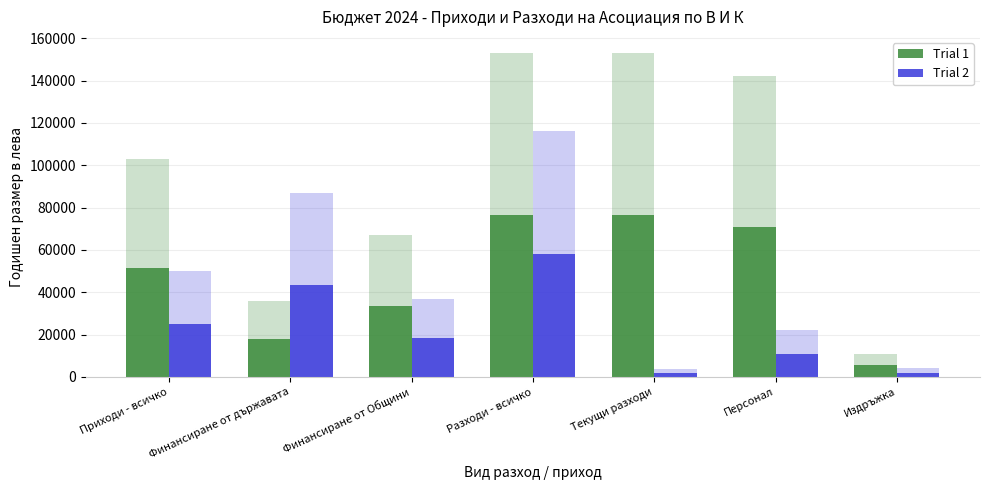

Which series has the largest total across all categories?

Trial 1